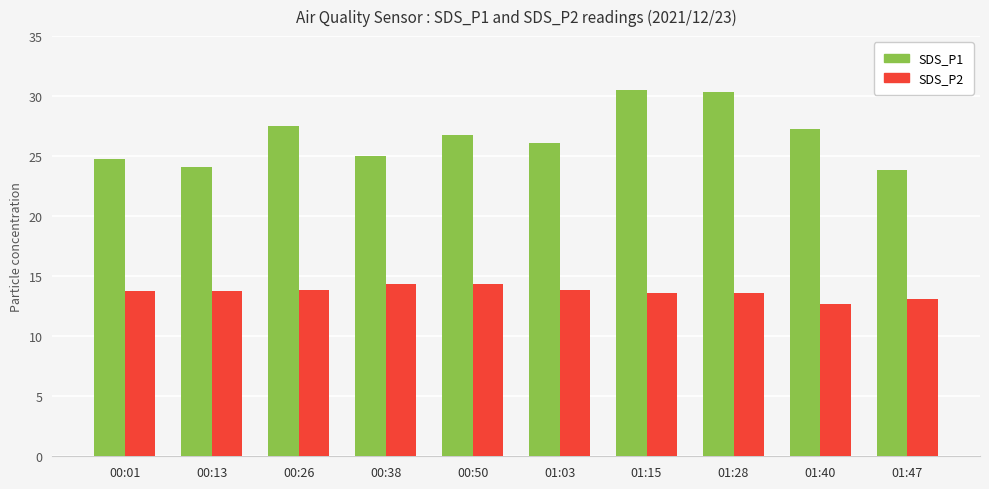

What is the label of the 1st bar from the right?

01:47